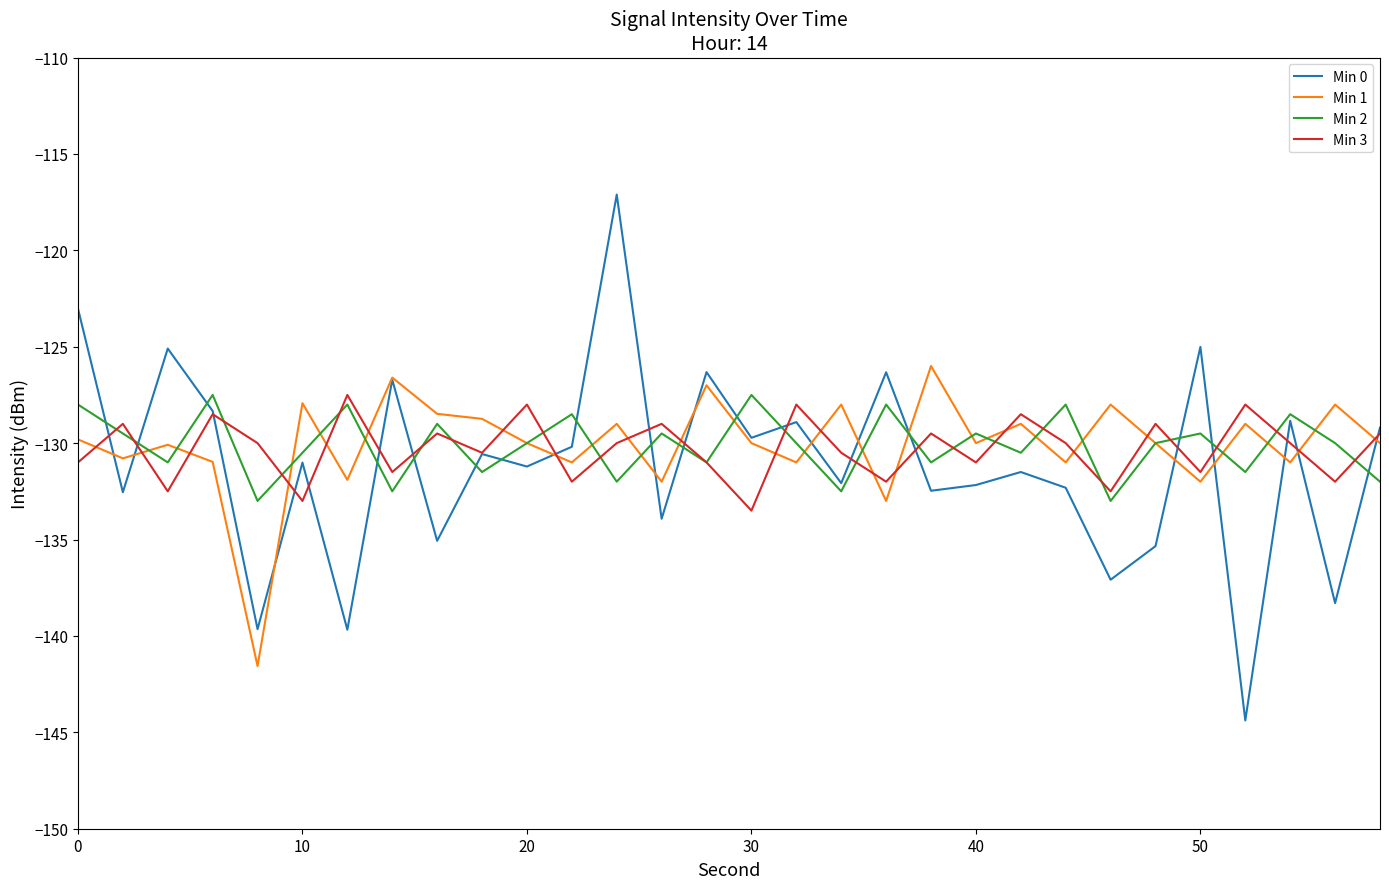

Which series has the widest spread of values?

Min 0